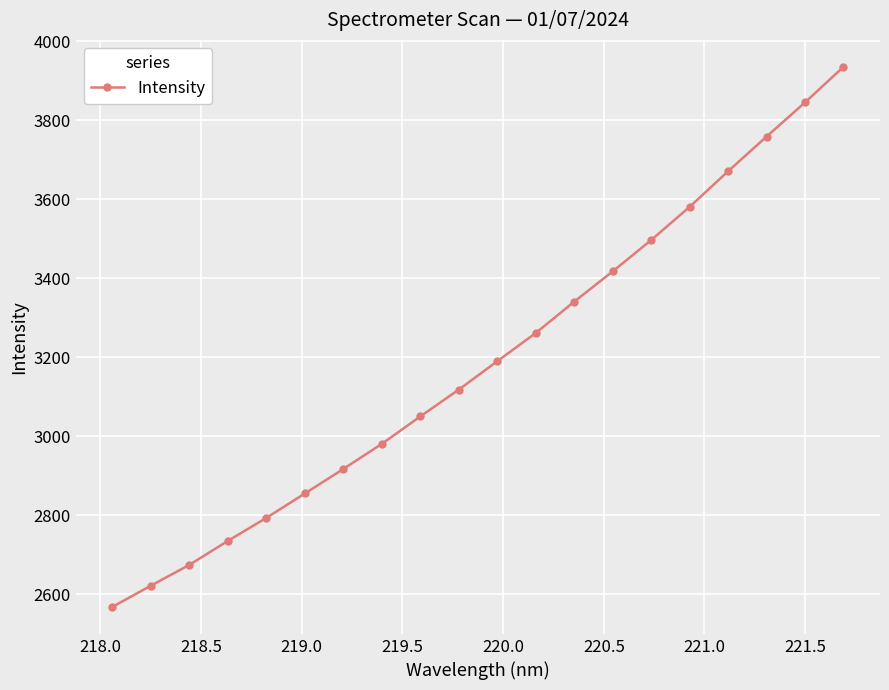

What is the greatest value displayed?

3935.7